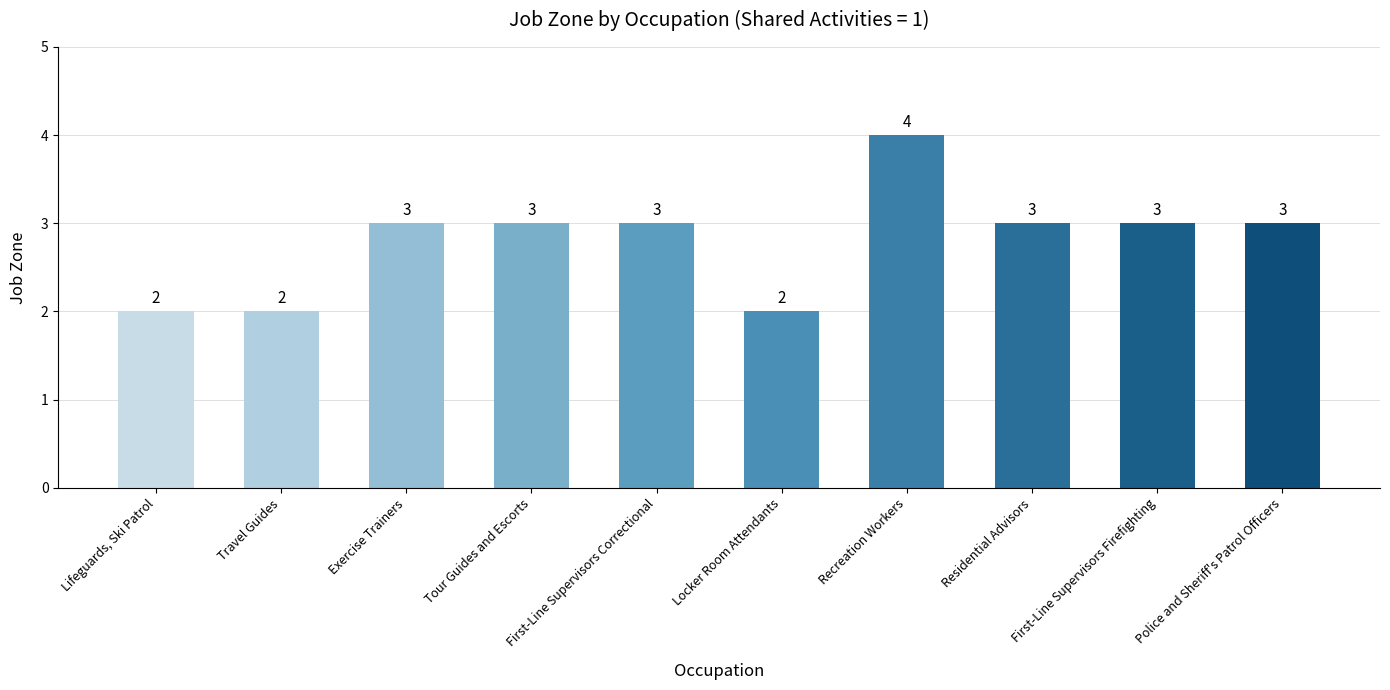

The value at Residential Advisors is 3. True or false?

True